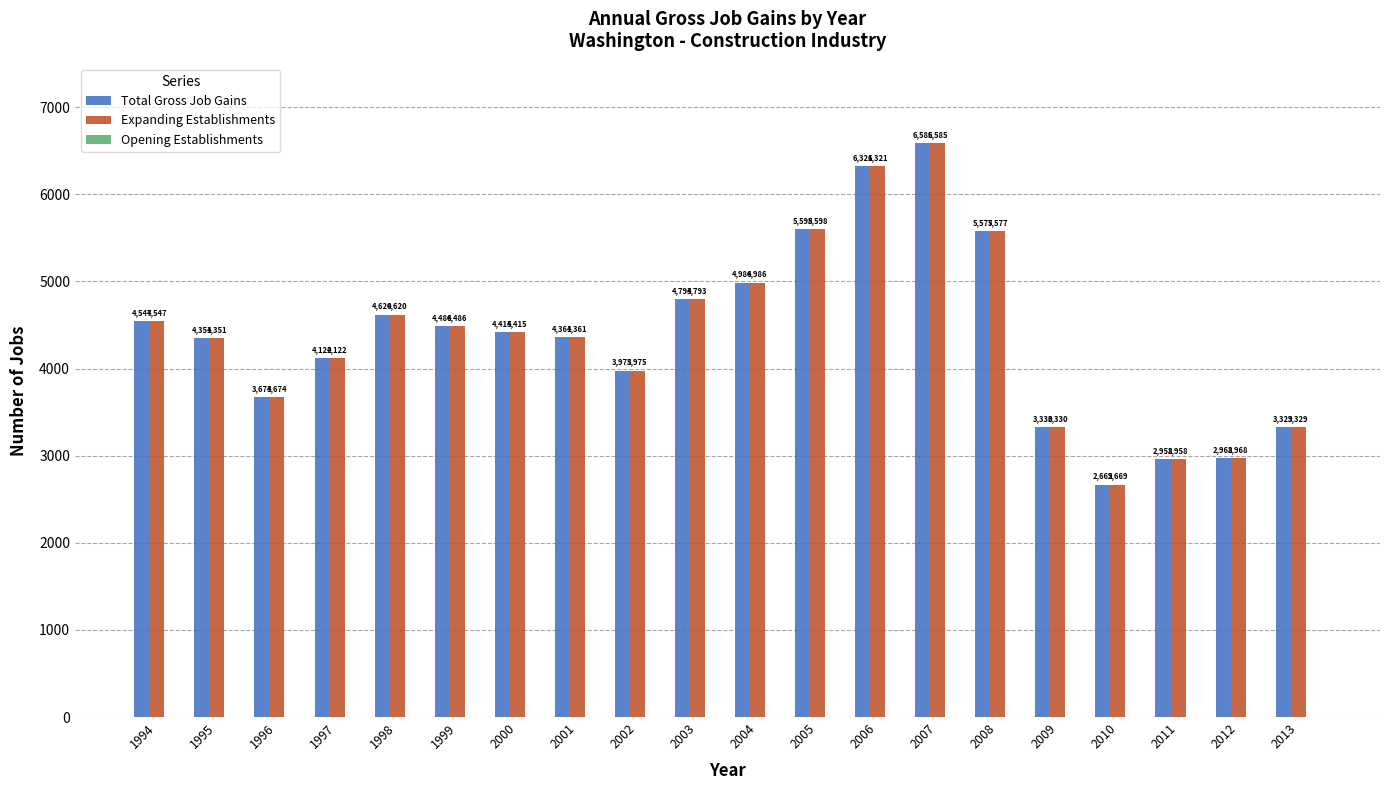

Where does the Expanding Establishments series first go above 4415?

1994